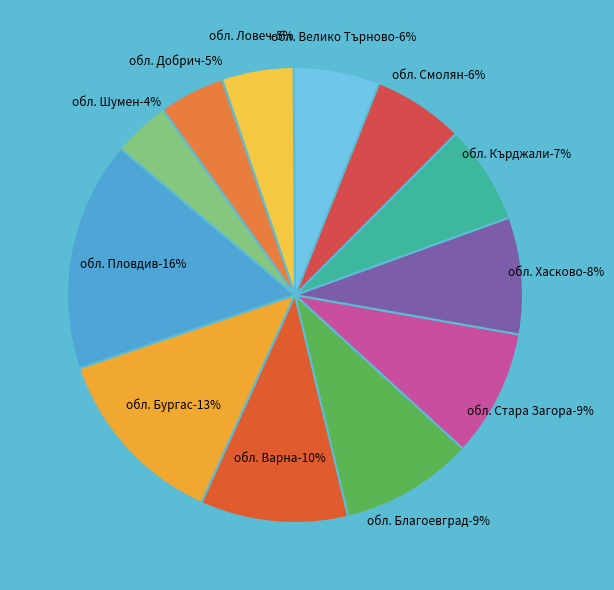

To the nearest percent, what portion does обл. Варна represent?

10%